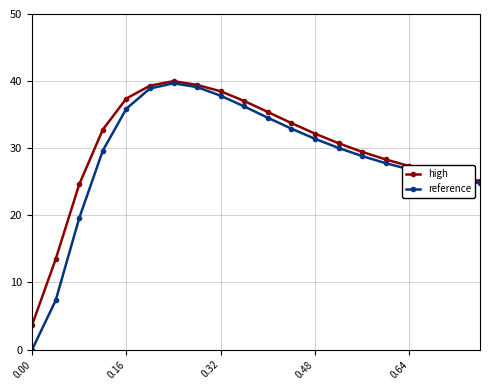

What is the minimum value for high?

3.7